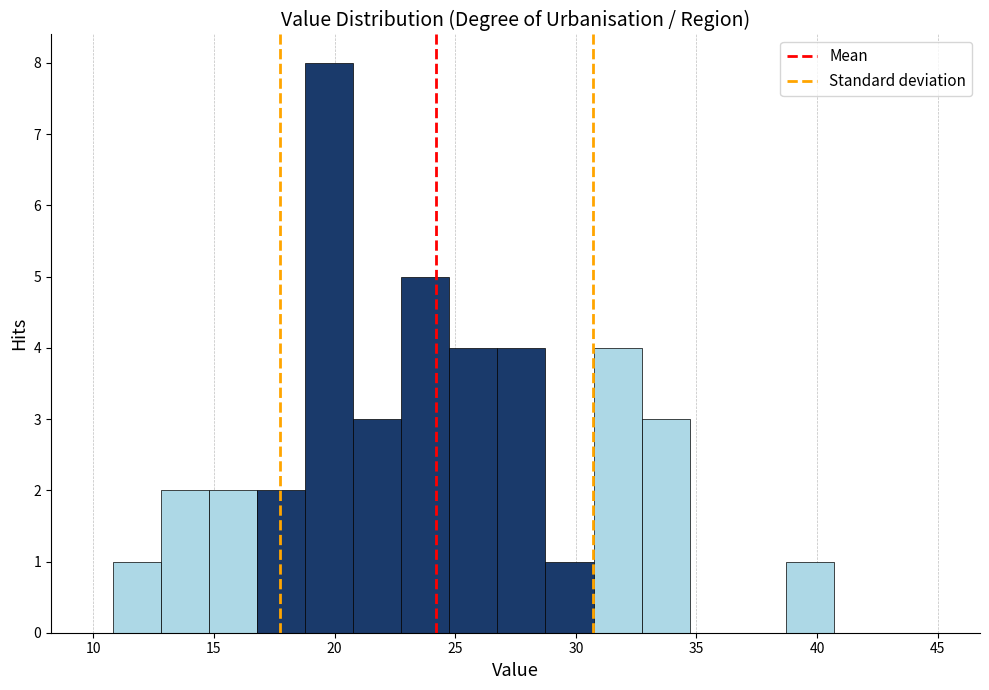

Read against the x-axis, roughly where is the centre of the tallest bar?

20.0